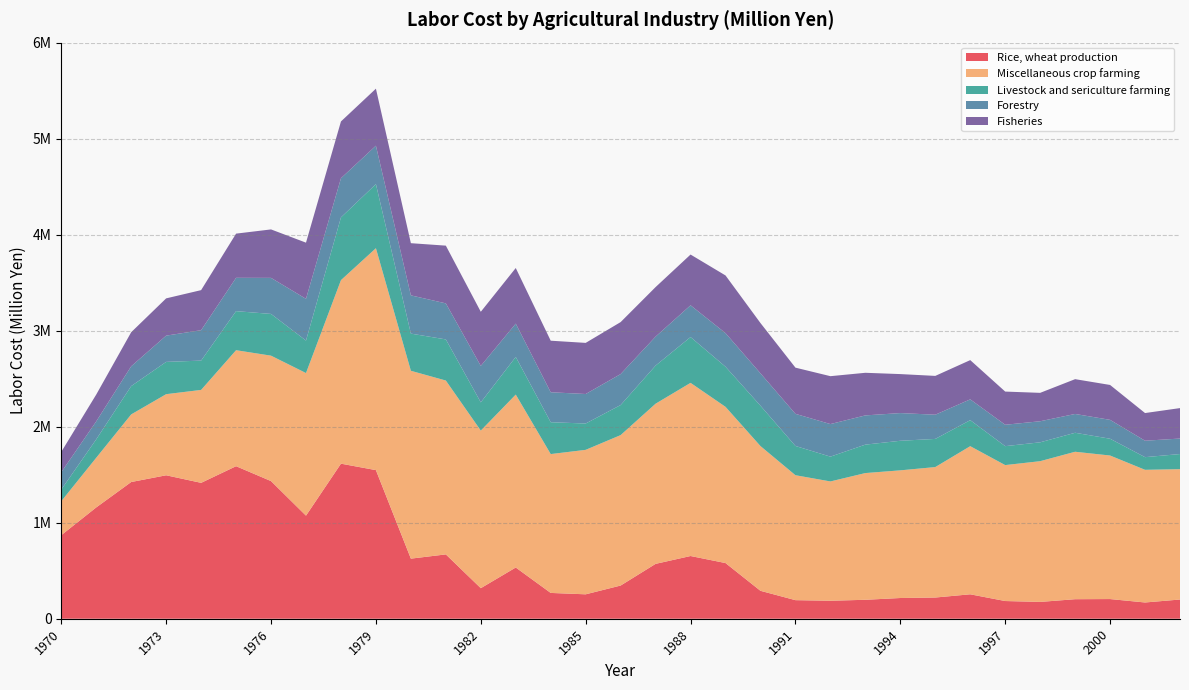

Reading left to right, extract all data points from this chart.

Rice, wheat production: 1970=870242	1971=1159291	1972=1423821	1973=1493964	1974=1415165	1975=1588577	1976=1433386	1977=1073588	1978=1614920	1979=1547664	1980=625871	1981=670016	1982=318234	1983=533434	1984=268700	1985=254284	1986=345628	1987=571485	1988=653159	1989=579819	1990=290741	1991=193442	1992=187284	1993=197279	1994=215776	1995=220779	1996=254373	1997=184328	1998=175109	1999=203383	2000=204888	2001=169197	2002=200088
Miscellaneous crop farming: 1970=353782	1971=517263	1972=704170	1973=844727	1974=967898	1975=1207995	1976=1306349	1977=1485139	1978=1911354	1979=2311233	1980=1956359	1981=1810706	1982=1641132	1983=1801079	1984=1446108	1985=1504600	1986=1566890	1987=1667996	1988=1803386	1989=1627011	1990=1507351	1991=1301267	1992=1242545	1993=1319756	1994=1329676	1995=1358768	1996=1542759	1997=1415791	1998=1465721	1999=1535641	2000=1494924	2001=1381742	2002=1357508
Livestock and sericulture farming: 1970=121100	1971=191853	1972=294763	1973=336232	1974=305159	1975=406825	1976=434648	1977=338164	1978=653412	1979=667390	1980=387183	1981=428225	1982=294084	1983=391989	1984=331756	1985=274170	1986=313046	1987=396910	1988=476901	1989=417713	1990=420203	1991=304571	1992=258224	1993=296197	1994=307961	1995=293110	1996=270926	1997=197192	1998=196500	1999=197670	2000=174805	2001=131731	2002=157558
Forestry: 1970=180629	1971=186948	1972=206398	1973=273427	1974=316824	1975=347207	1976=375584	1977=434807	1978=408037	1979=400229	1980=398380	1981=375365	1982=379777	1983=346870	1984=312176	1985=307373	1986=322610	1987=301865	1988=330990	1989=349865	1990=337260	1991=334584	1992=339281	1993=304395	1994=288414	1995=252081	1996=216712	1997=222852	1998=219368	1999=195946	2000=196702	2001=171246	2002=161440
Fisheries: 1970=211923	1971=279327	1972=354722	1973=388093	1974=417173	1975=460102	1976=504649	1977=584938	1978=591174	1979=593922	1980=543347	1981=601312	1982=563581	1983=579211	1984=536874	1985=532336	1986=541252	1987=515795	1988=528438	1989=600707	1990=523780	1991=481096	1992=498851	1993=443730	1994=406078	1995=404293	1996=408663	1997=345582	1998=295779	1999=362386	2000=363369	2001=288168	2002=317088